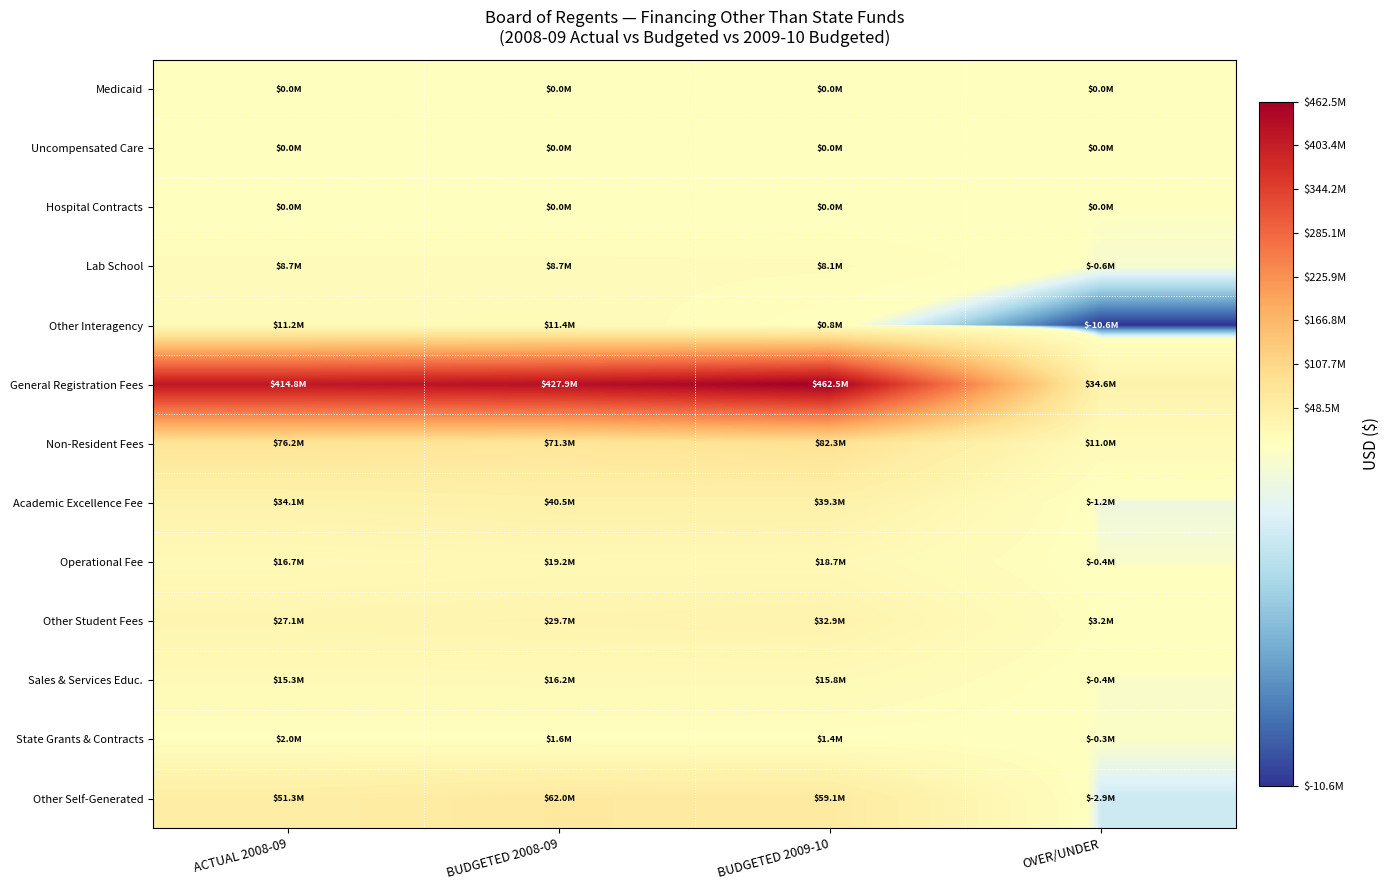

Rank the series by their maximum value, from lowest to highest.

Medicaid, Uncompensated Care, Hospital Contracts, State Grants & Contracts, Lab School, Other Interagency, Sales & Services Educ., Operational Fee, Other Student Fees, Academic Excellence Fee, Other Self-Generated, Non-Resident Fees, General Registration Fees